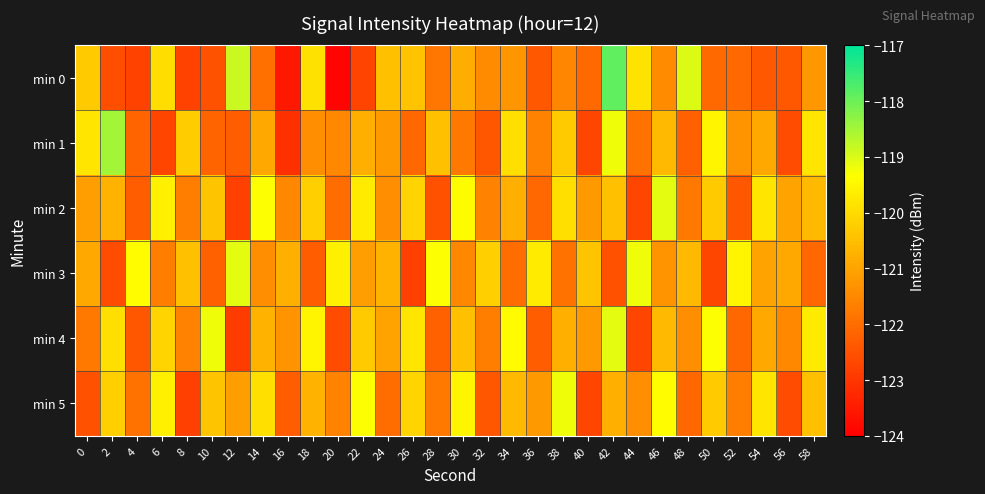

How many series are shown in this chart?

6